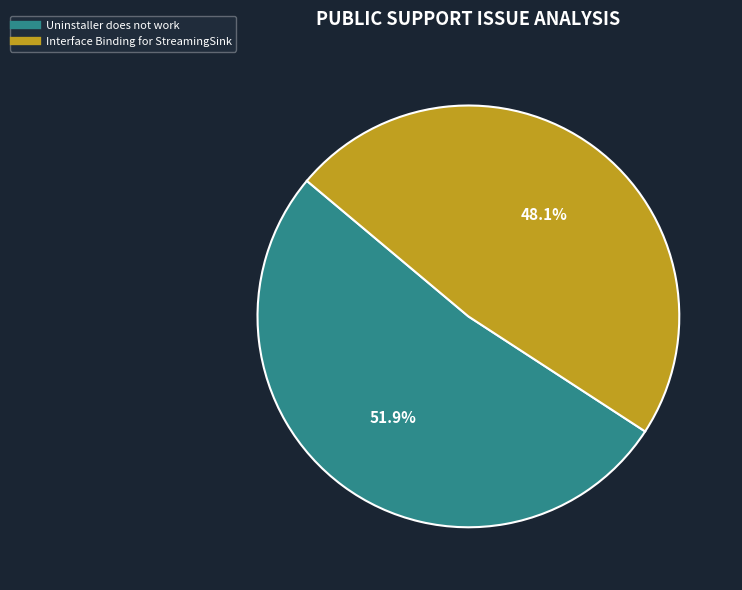

To the nearest percent, what is the difference between the largest and smallest slice percentages?

4%